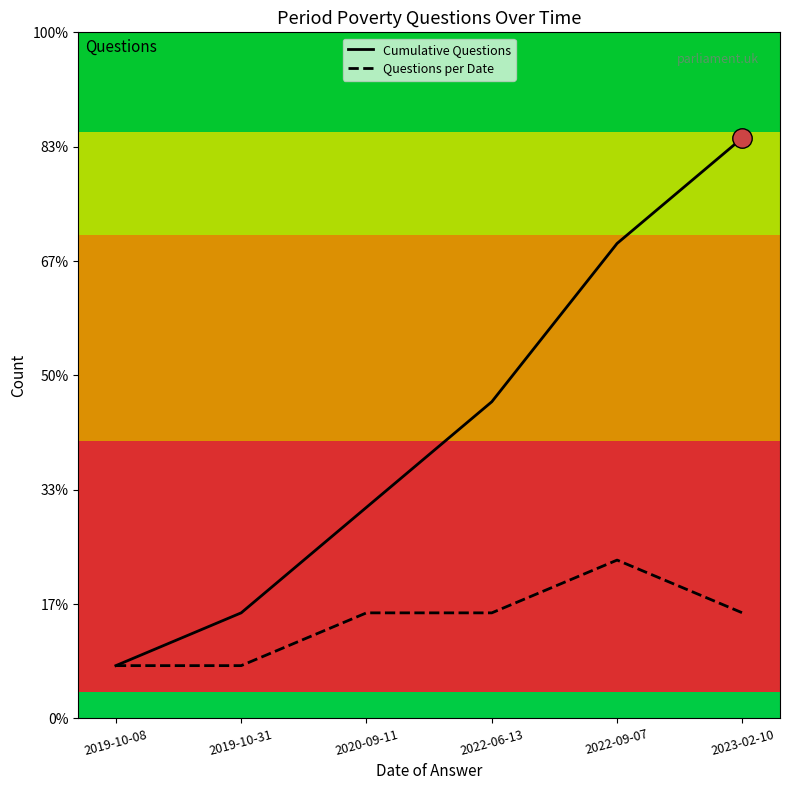

At how many categories does at least one series exceed 5?

3